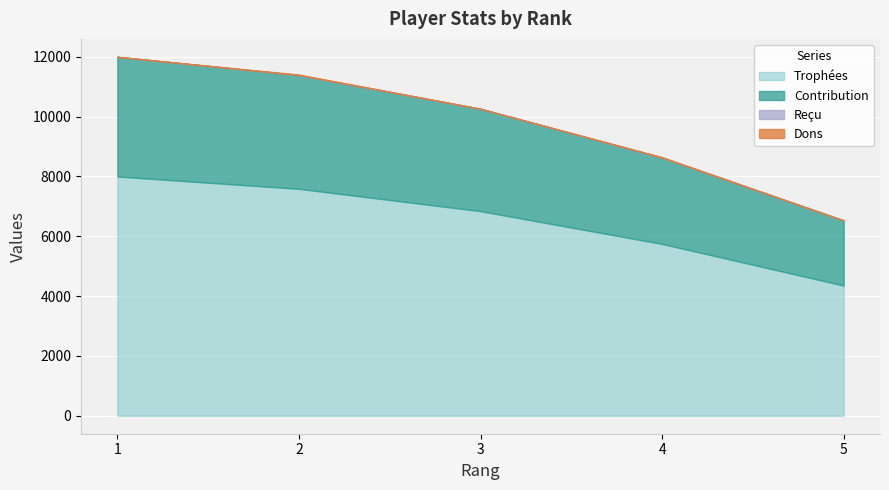

At which label is Dons closest to 8?

4